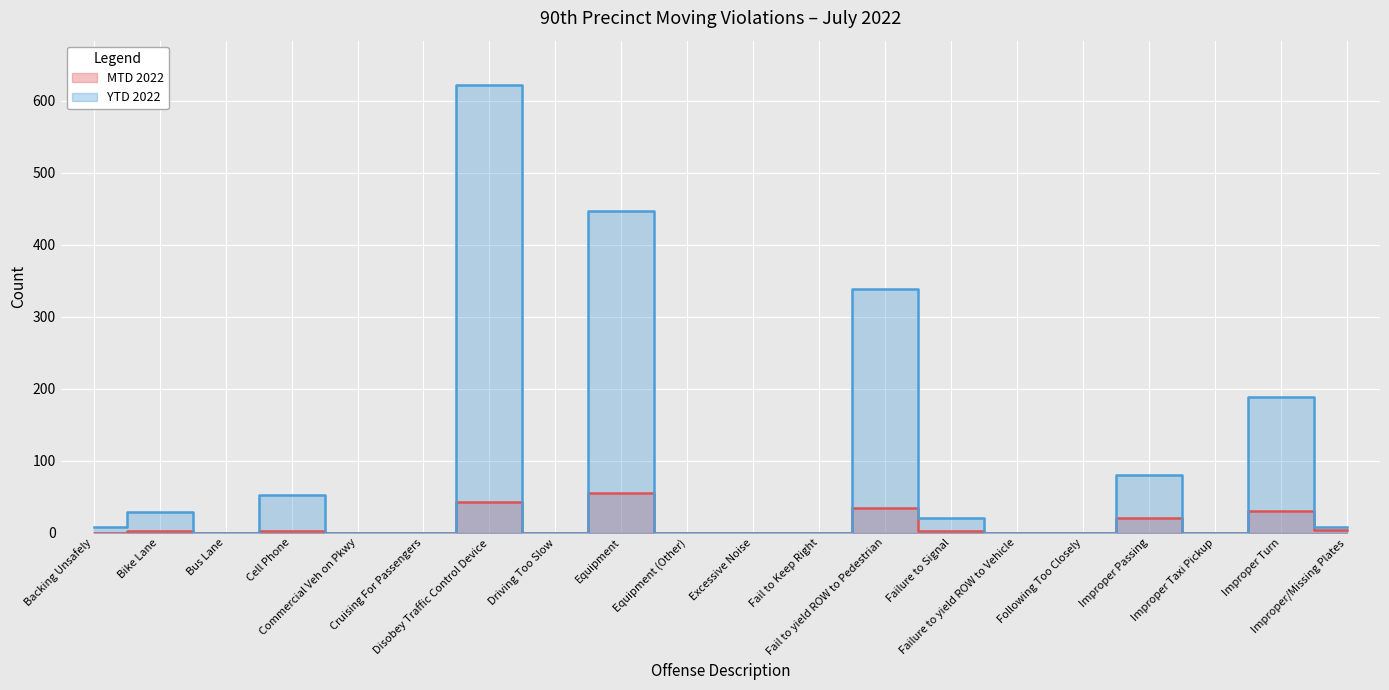

In YTD 2022, how many points are lower than both neighbors (excluding endpoints)?

3